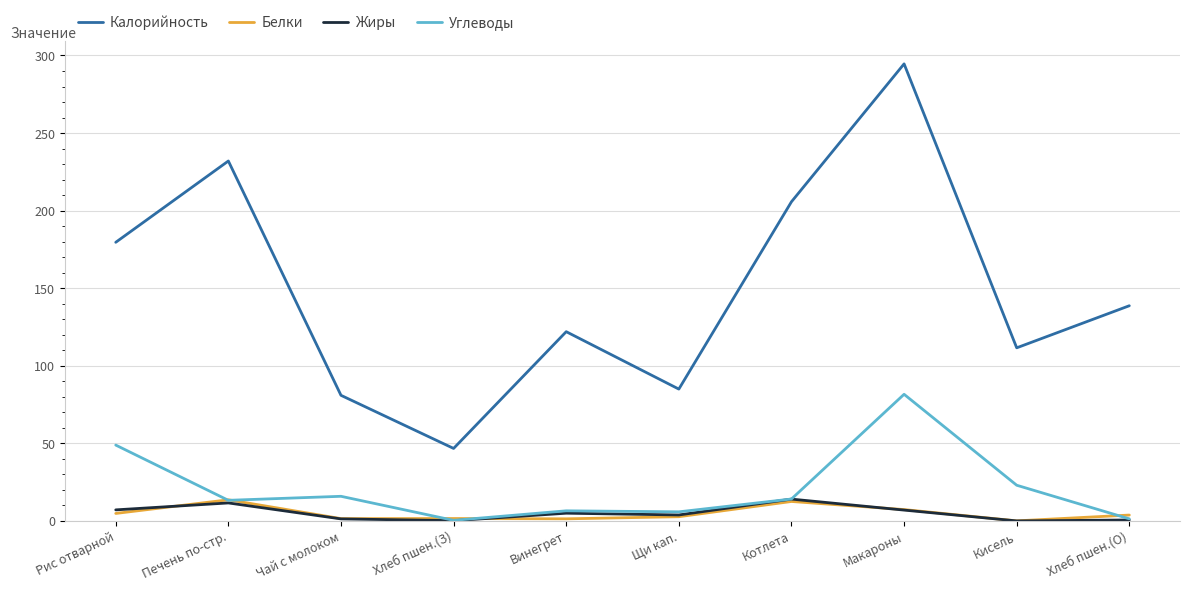

What is the sum of the Углеводы values at Хлеб пшен.(О) and Щи кап.?

7.3